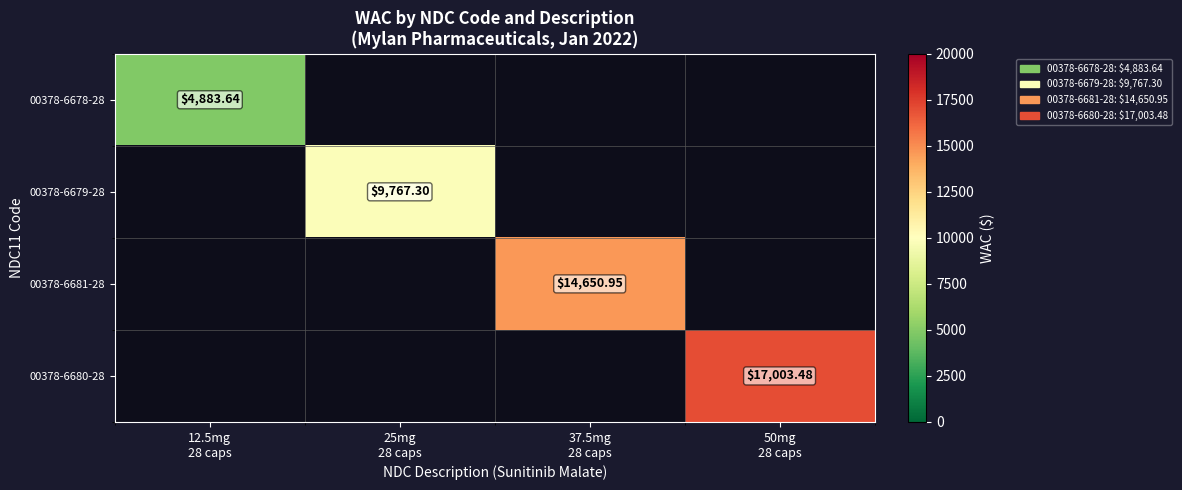

Which series has the largest range (max minus min)?

00378-6678-28